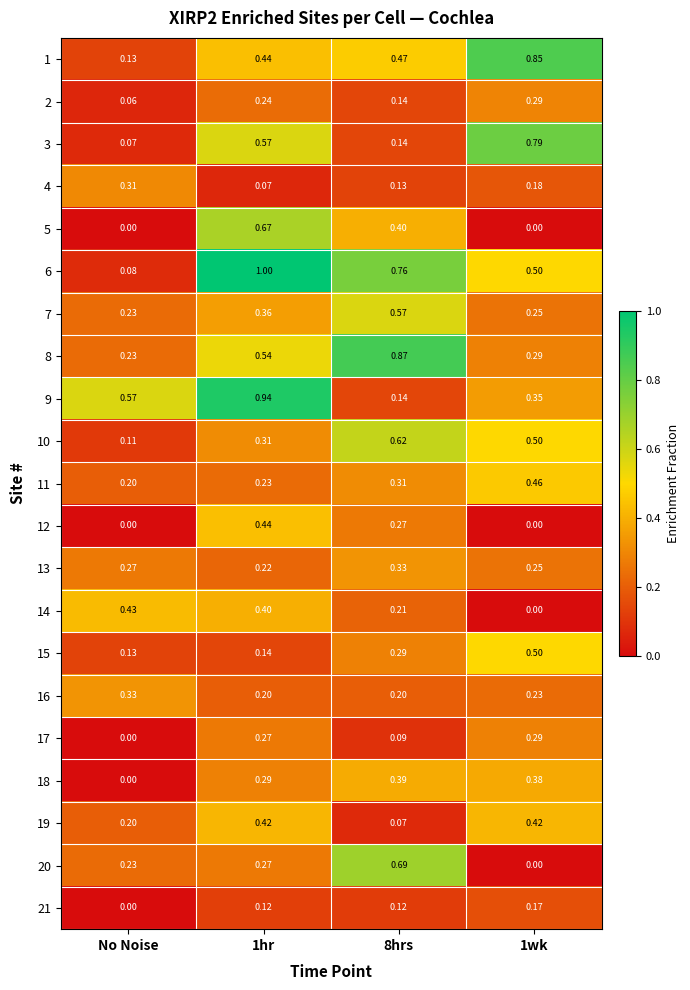

Is the value of 18 at 8hrs greater than the value of 14 at 1hr?

No